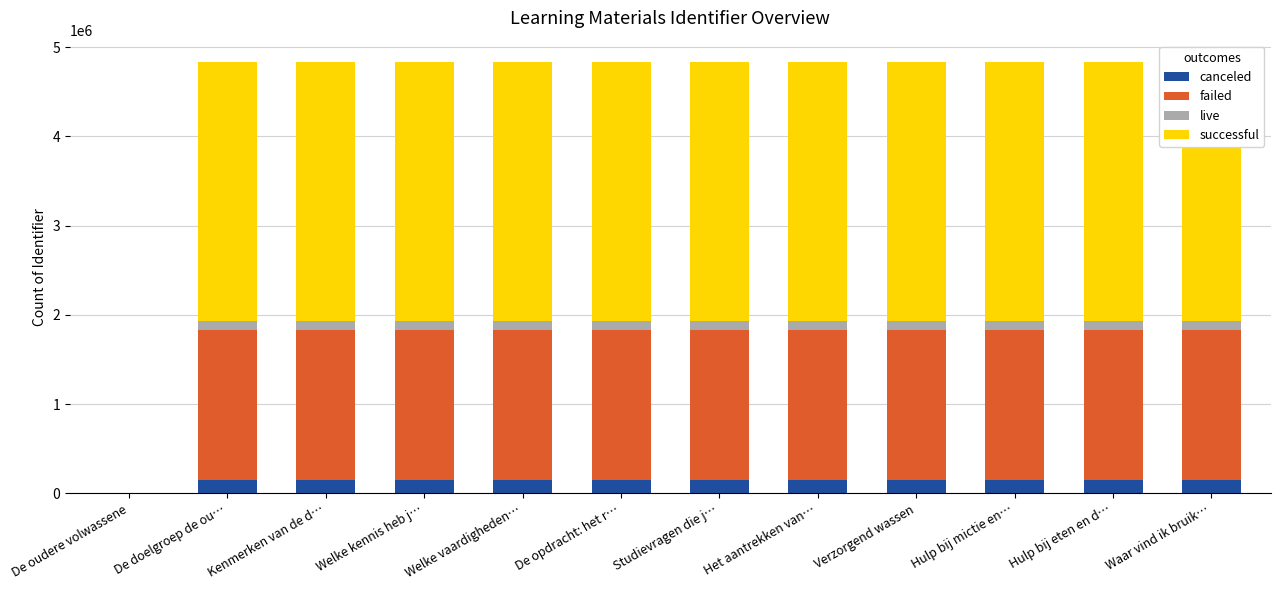

What is the sum of all canceled values?

1593660